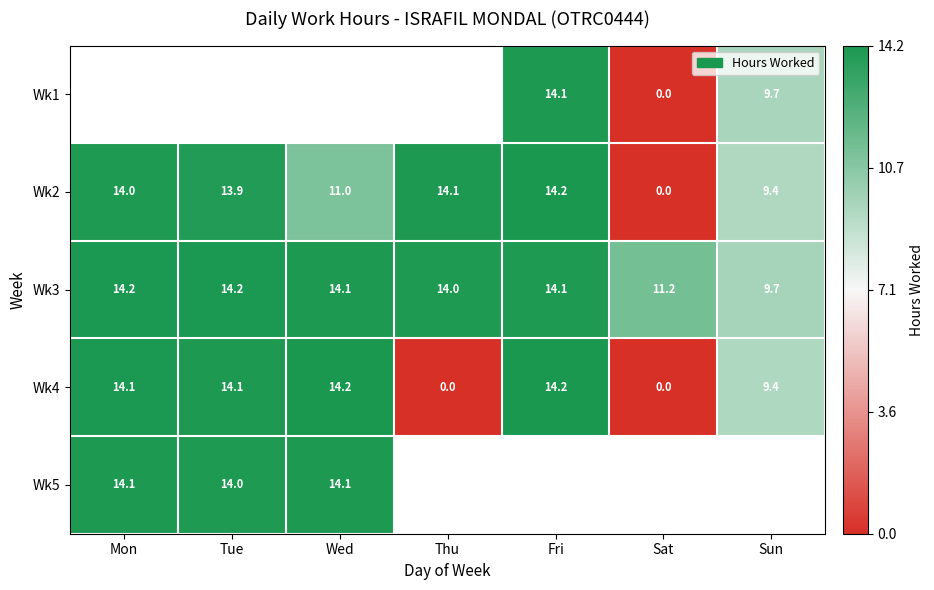

Is it true that Wk4 equals 19.9 at Tue?

False